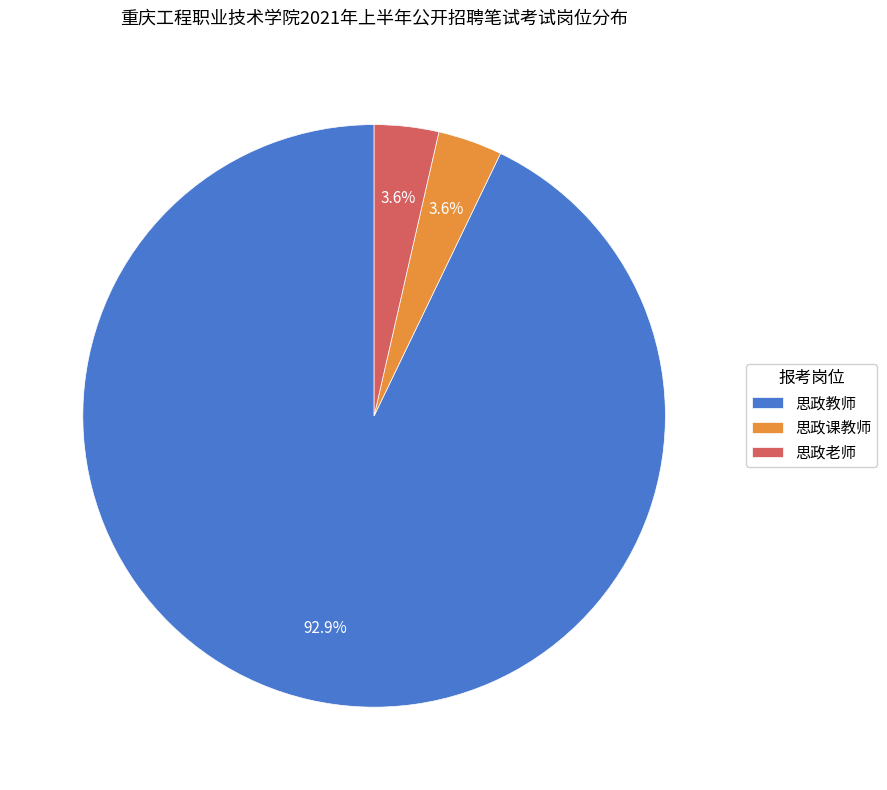

Between 思政老师 and 思政教师, which is larger?

思政教师